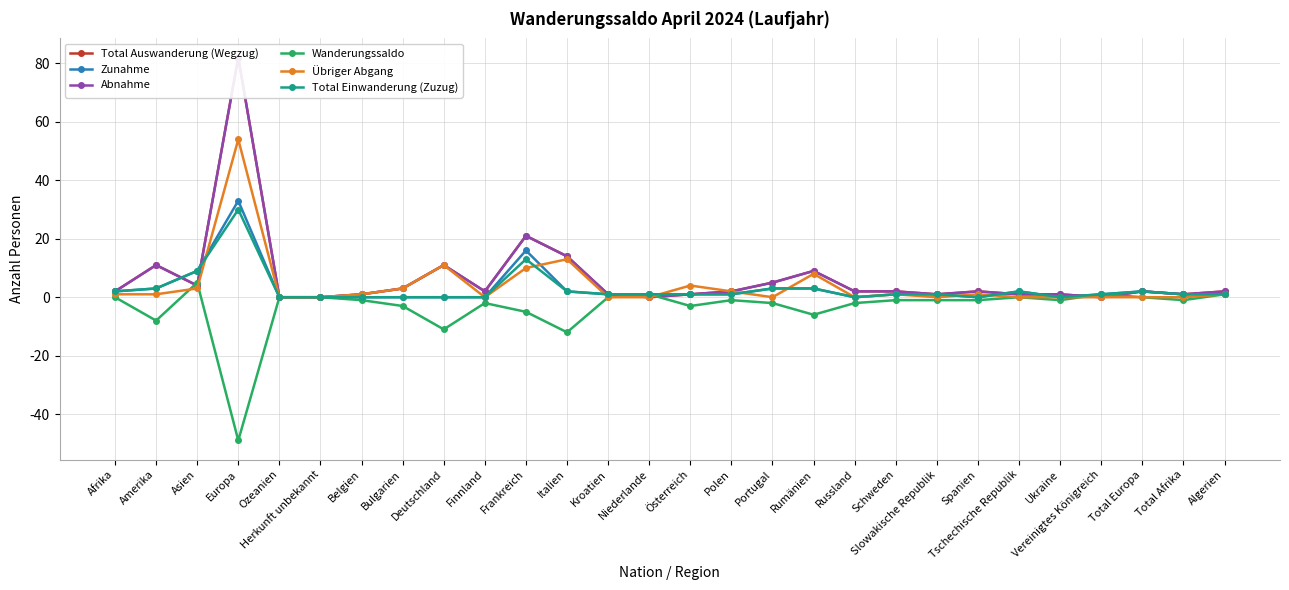

Between which two adjacent categories do Zunahme and Total Auswanderung (Wegzug) first intersect?

Amerika and Asien